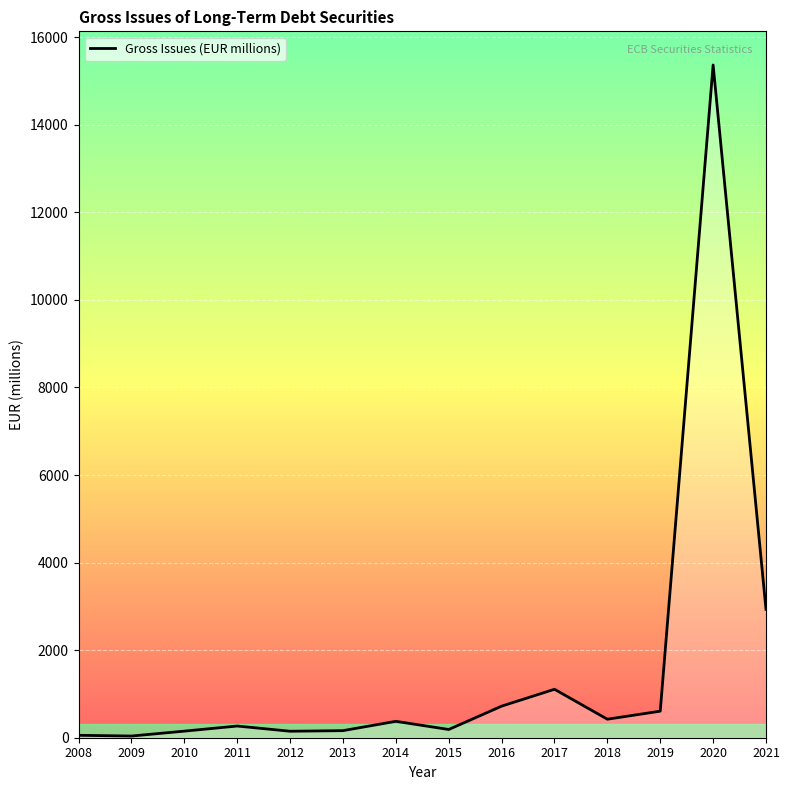

Between 2008 and 2017, which is larger?

2017